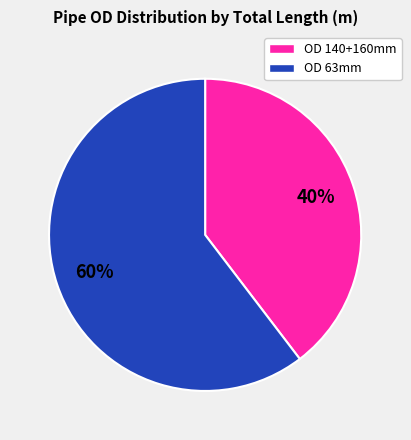

Does OD 63mm account for over 50% of the chart?

Yes